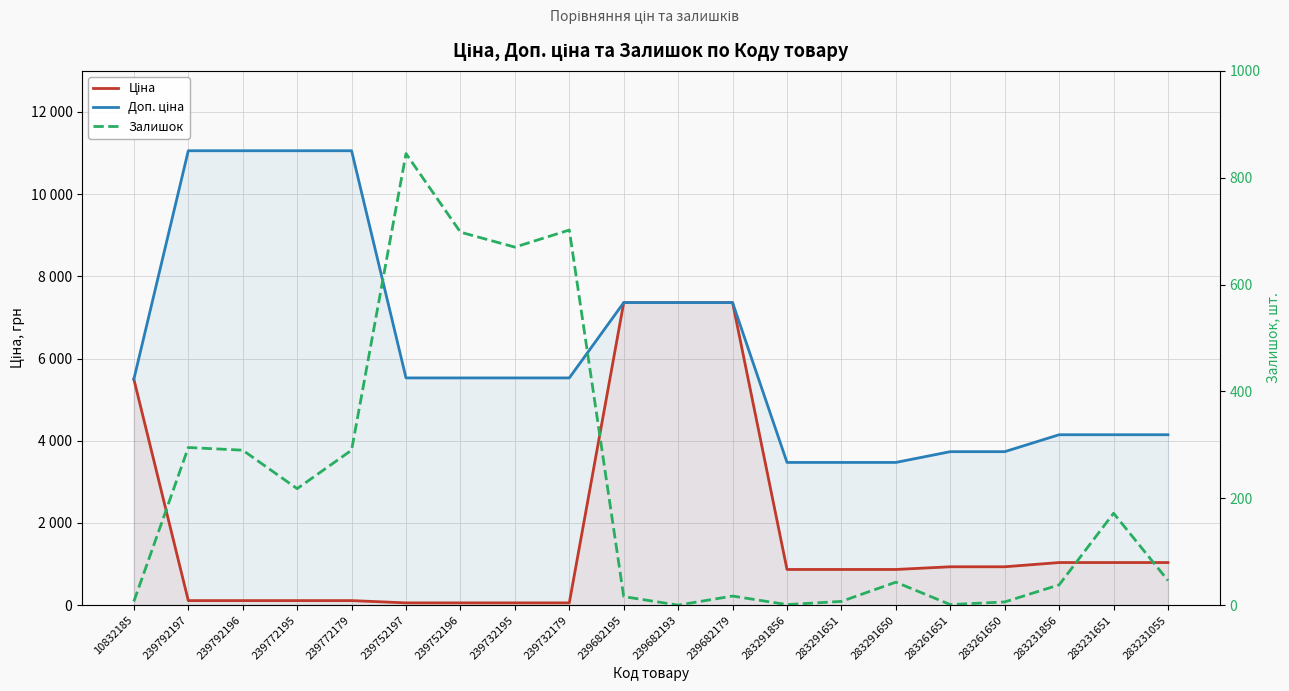

Is it true that Залишок equals 148.7 at 239792196?

False